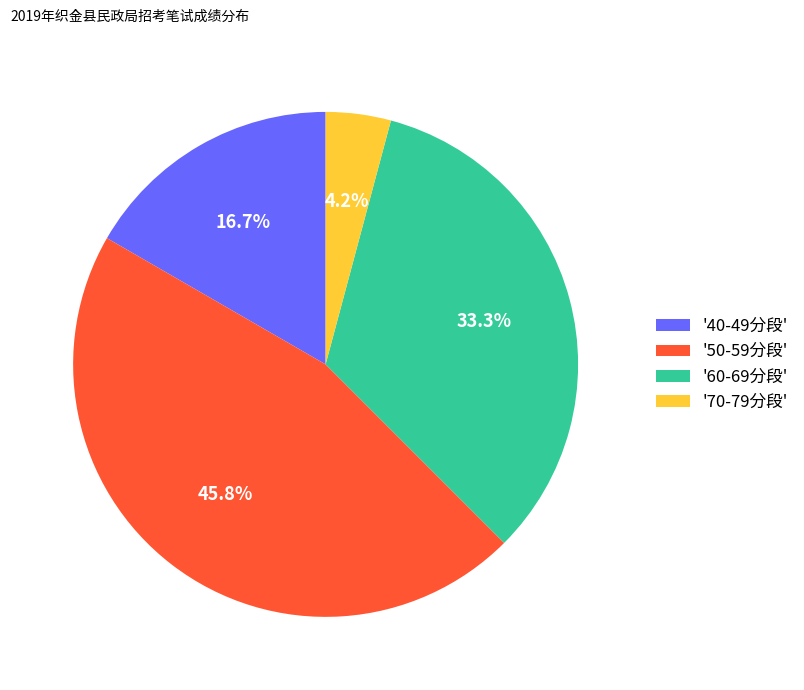

Between '60-69分段' and '70-79分段', which is larger?

'60-69分段'